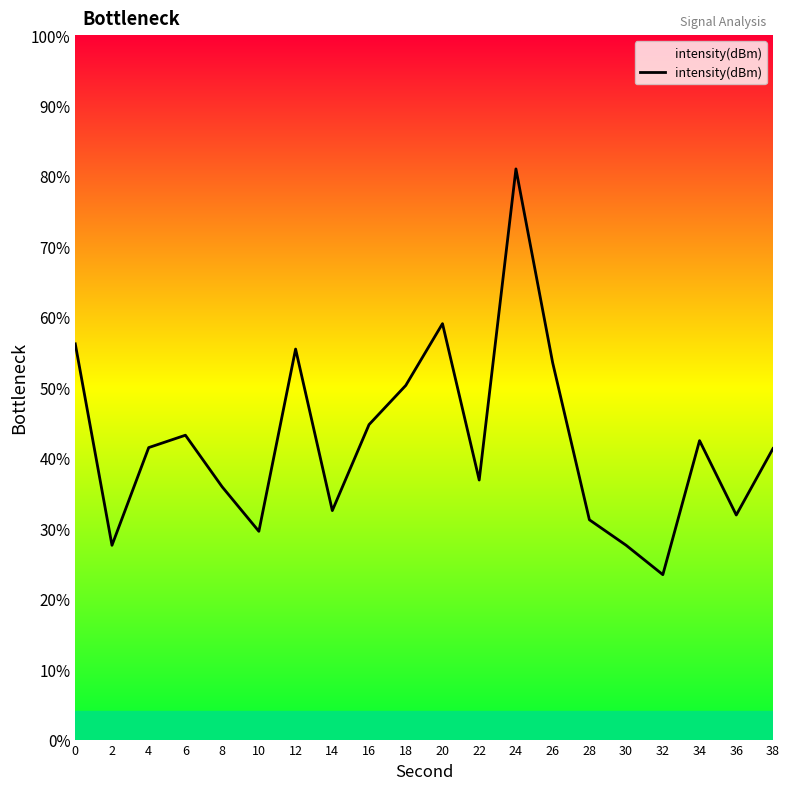

What is the smallest value displayed?

23.4